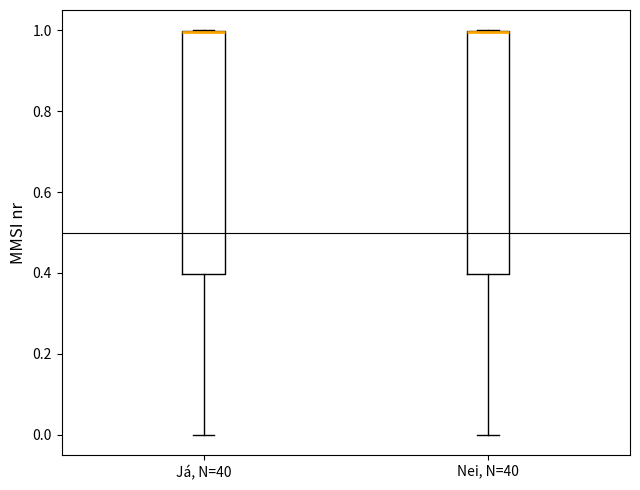

Reading left to right, transcribe this box plot: for each box, give where its median line is, the range the box spans, and where its two whiskers end, as read against the y-axis. The values are not printed on the chart, so give them approximately, as read against the axis.

Já, N=40: median 1.0 (drawn on the box's upper edge), box 0.4 to 1.0, whiskers 0.0 to 1.0
Nei, N=40: median 1.0 (drawn on the box's upper edge), box 0.4 to 1.0, whiskers 0.0 to 1.0